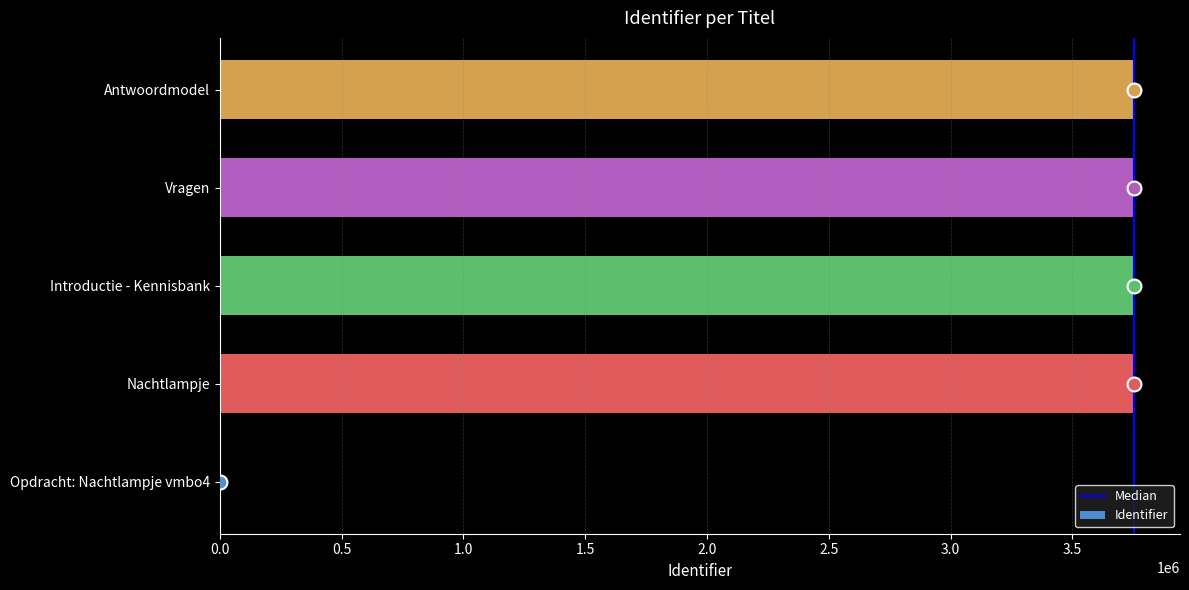

What is the sum of all values?

15017329